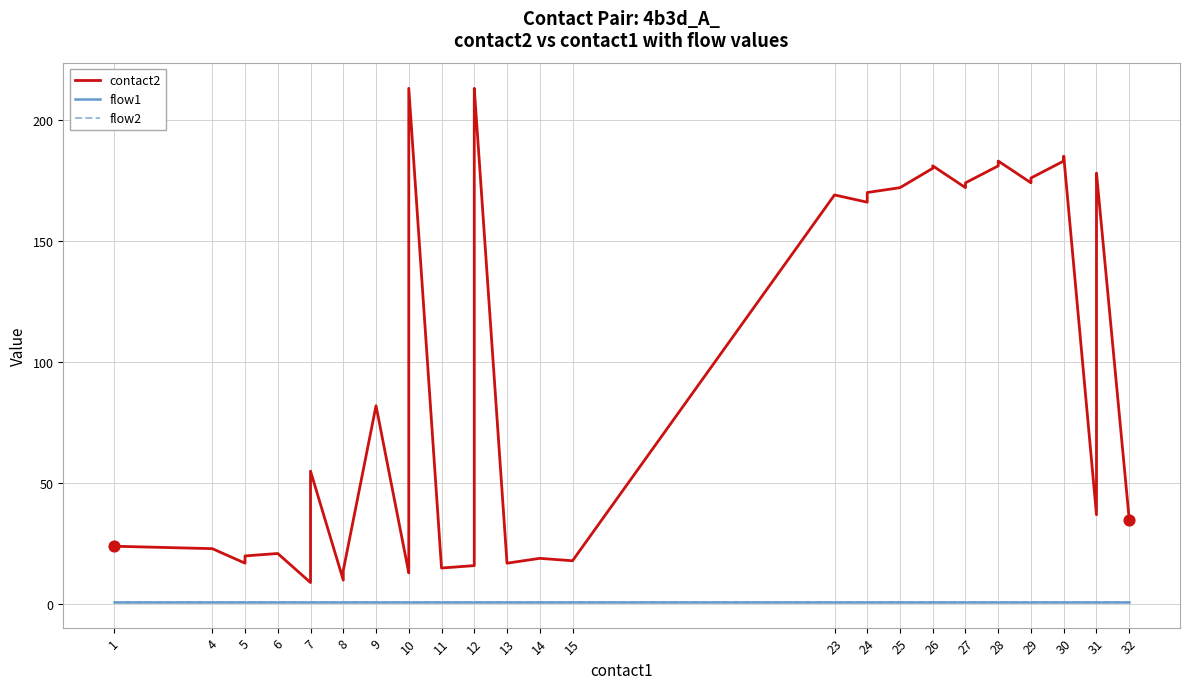

Is the value of flow1 at 10 greater than the value of flow2 at 13?

No